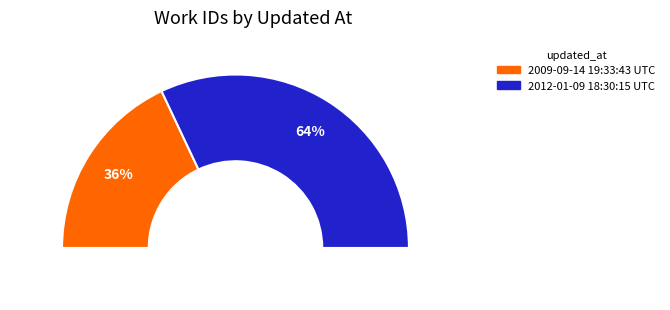

What is the ratio of the value at 2012-01-09 18:30:15 UTC to the value at 2009-09-14 19:33:43 UTC?

1.8